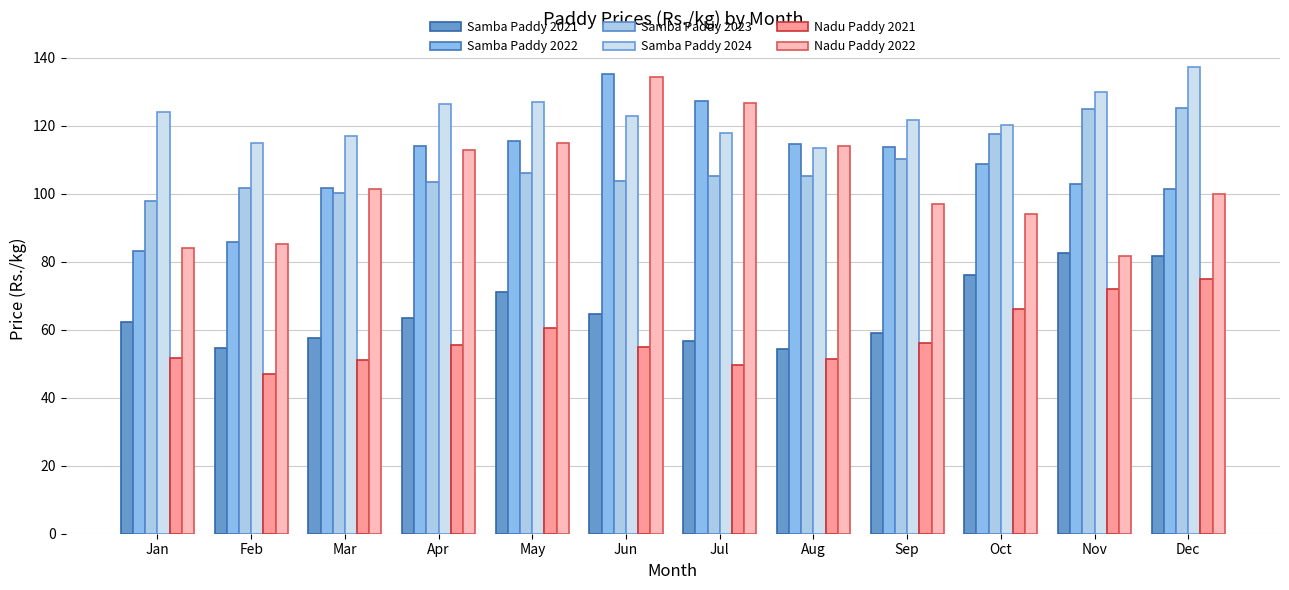

What is the value of the Samba Paddy 2024 bar at the 12th from the left?

137.2